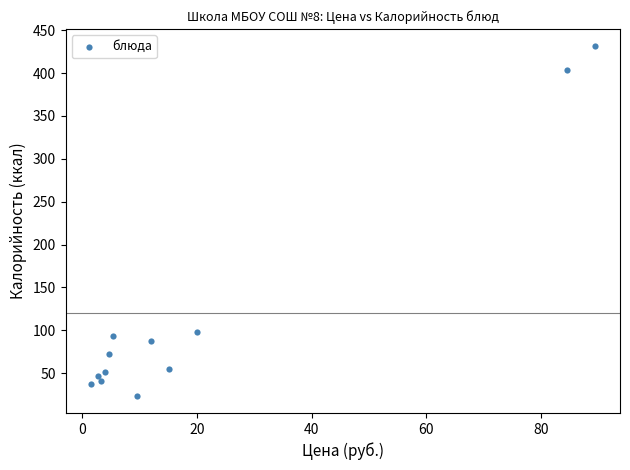

What is the range of Y values (max minus min)?

407